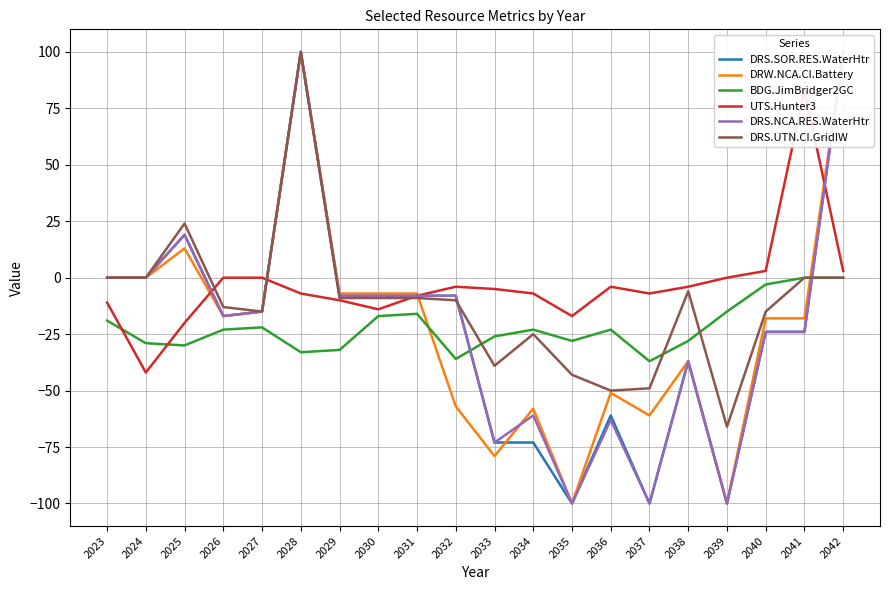

Where is the first local minimum for BDG.JimBridger2GC?

2025